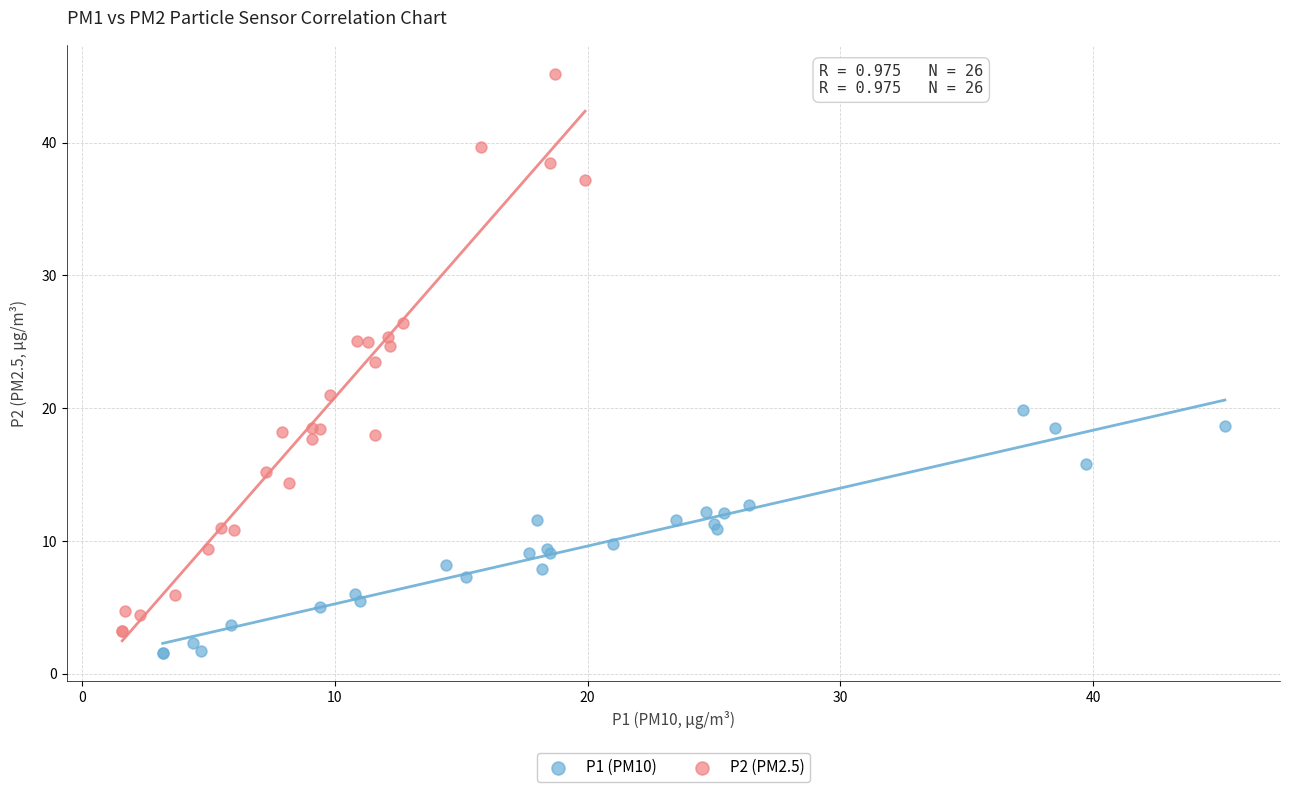

What are all the series names shown in the legend?

P1 (PM10), P2 (PM2.5)